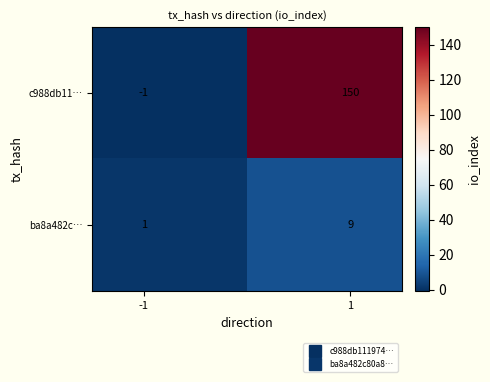

What is the sum of all c988db11… values?

149